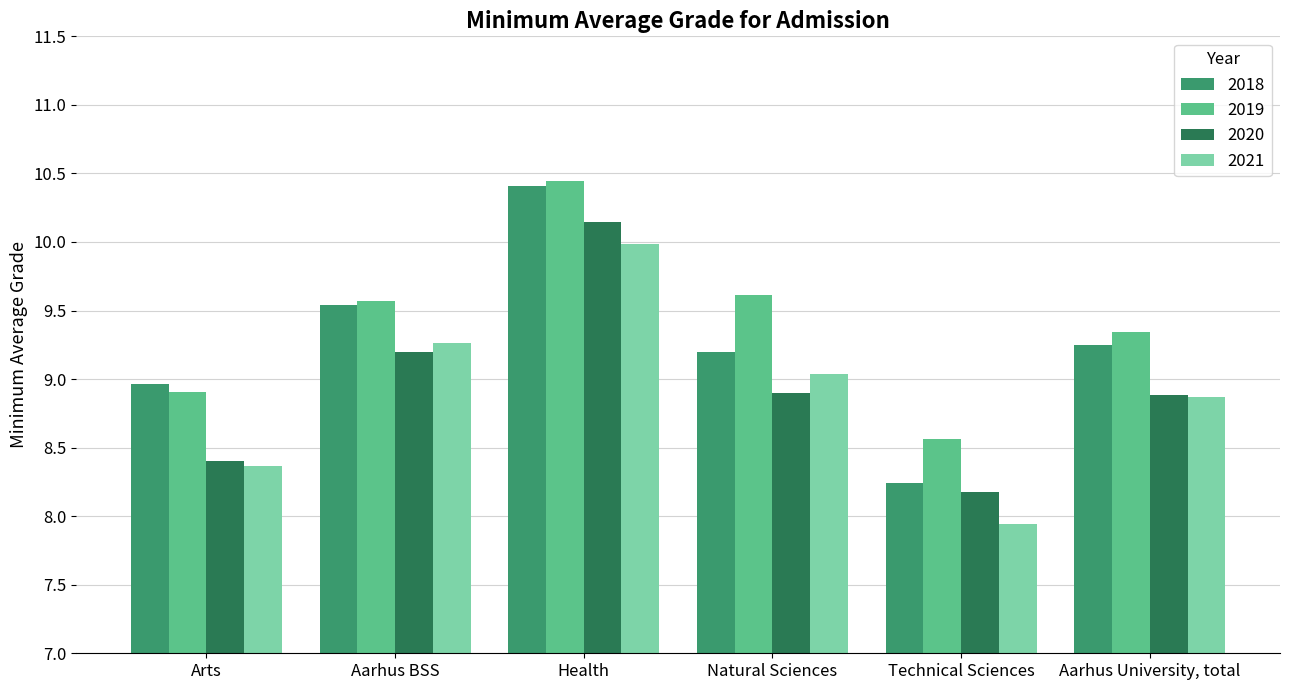

What is the sum of the 2019 values at Technical Sciences and Arts?

17.5